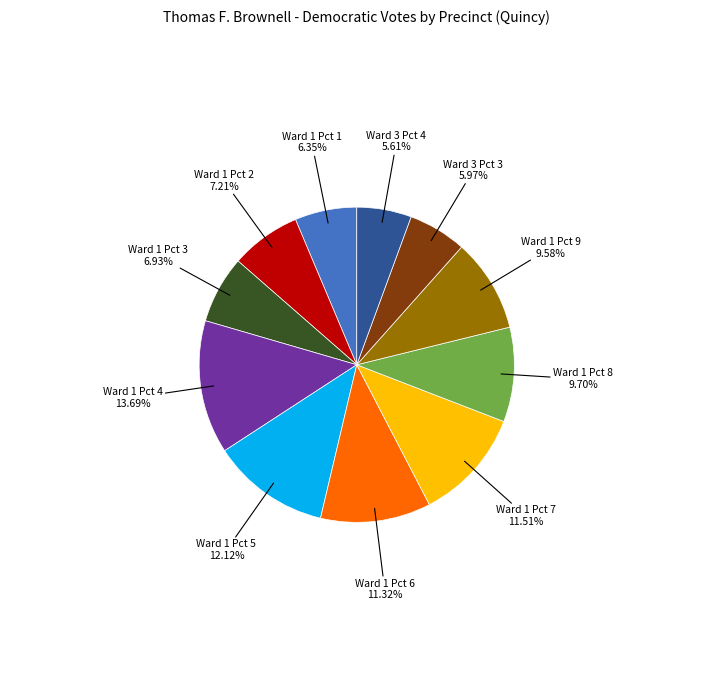

Is there any slice that represents more than half of the pie?

No